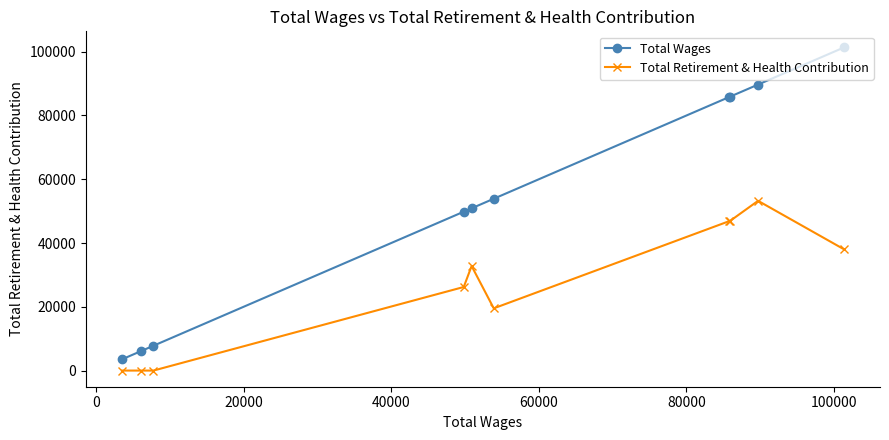

List the series in order of their overall mean, highest first.

Total Wages, Total Retirement & Health Contribution